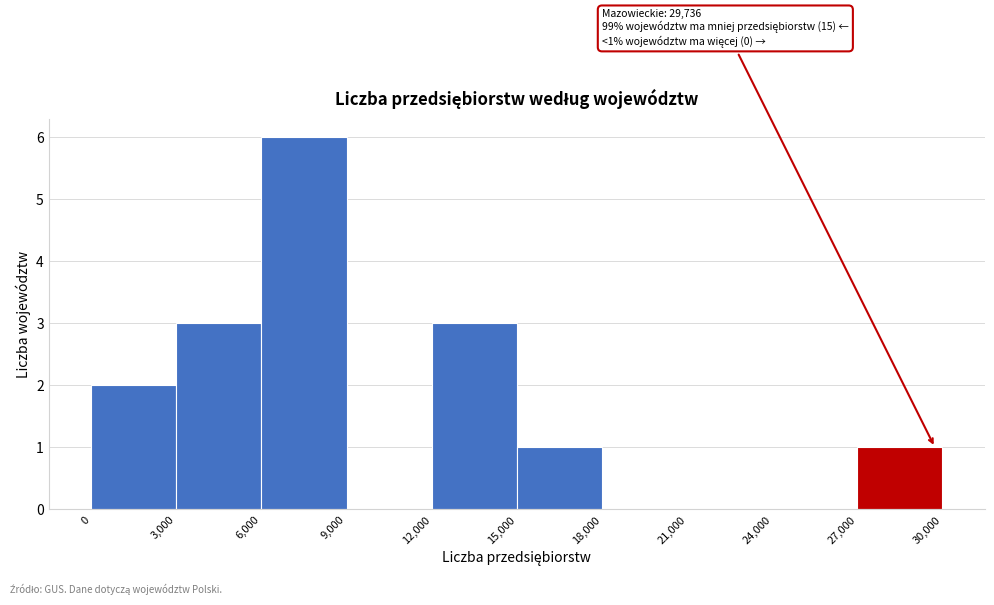

Over which range of the x-axis is the bar tallest?

6,000 to 9,000